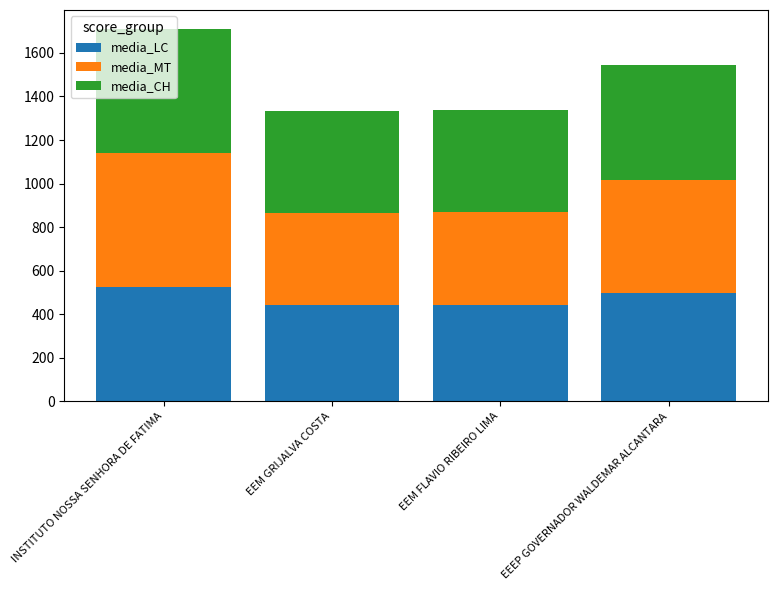

The media_LC series shows 526.7 at INSTITUTO NOSSA SENHORA DE FATIMA. True or false?

True